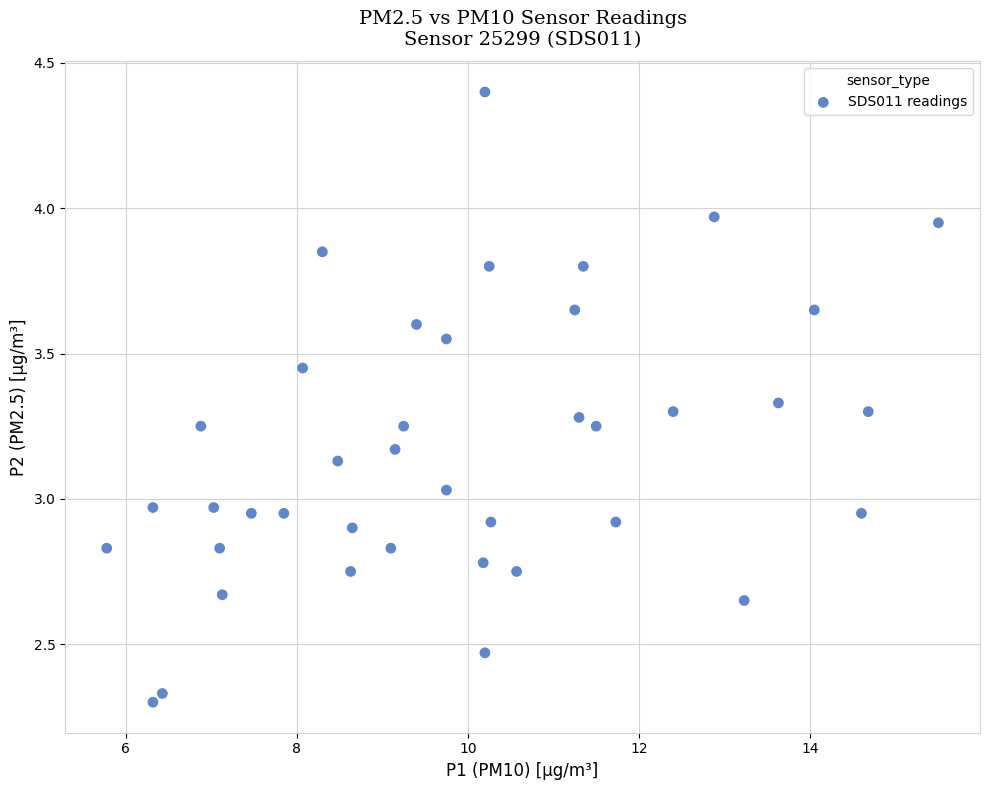

What is the range of Y values (max minus min)?

2.1